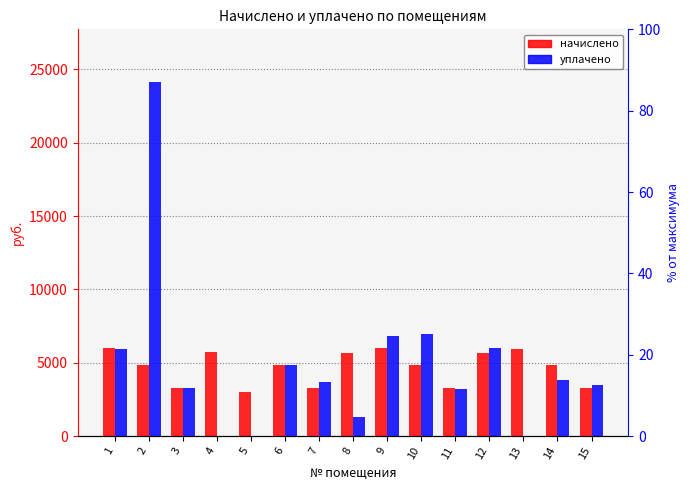

The value of уплачено at 1 is 5923.9. True or false?

True